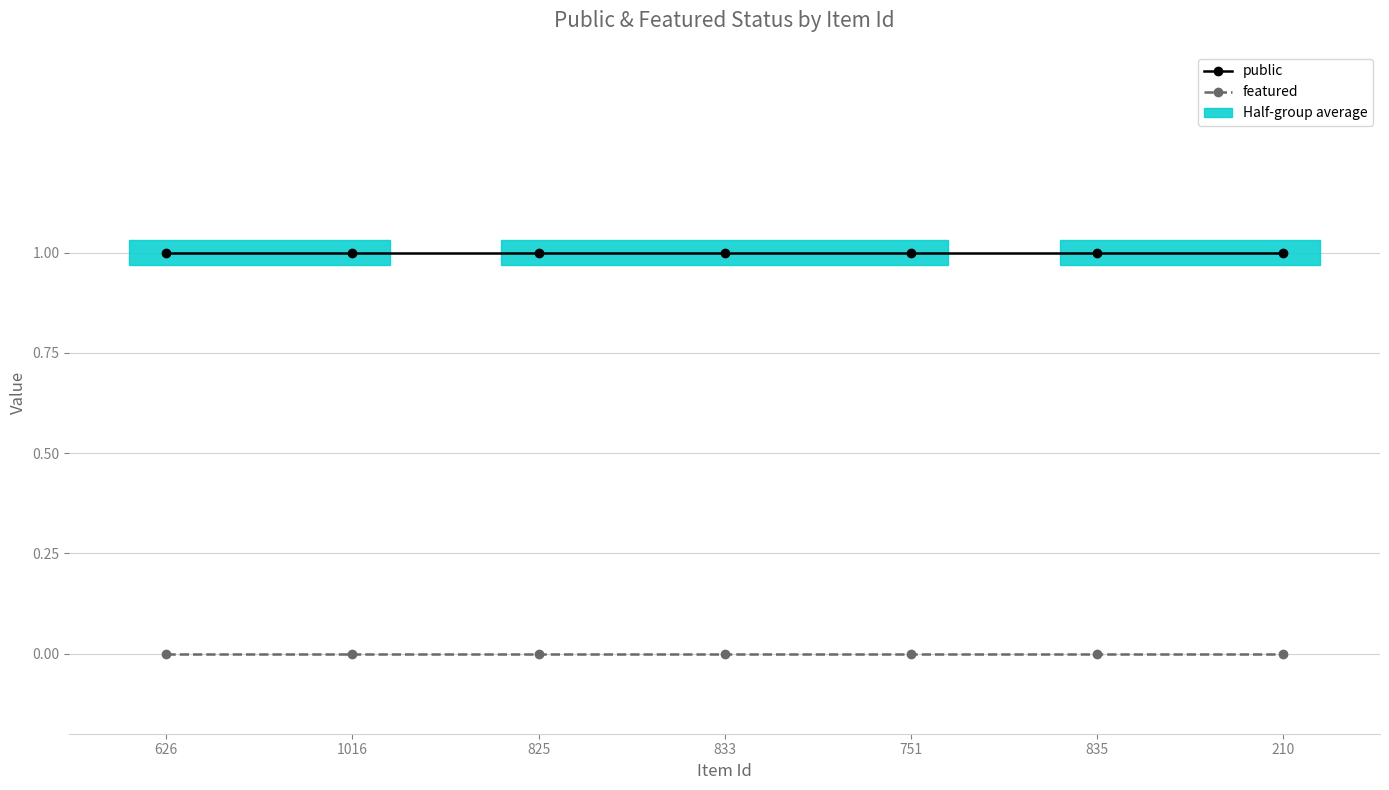

What is the difference between the highest and lowest values at 835?

1